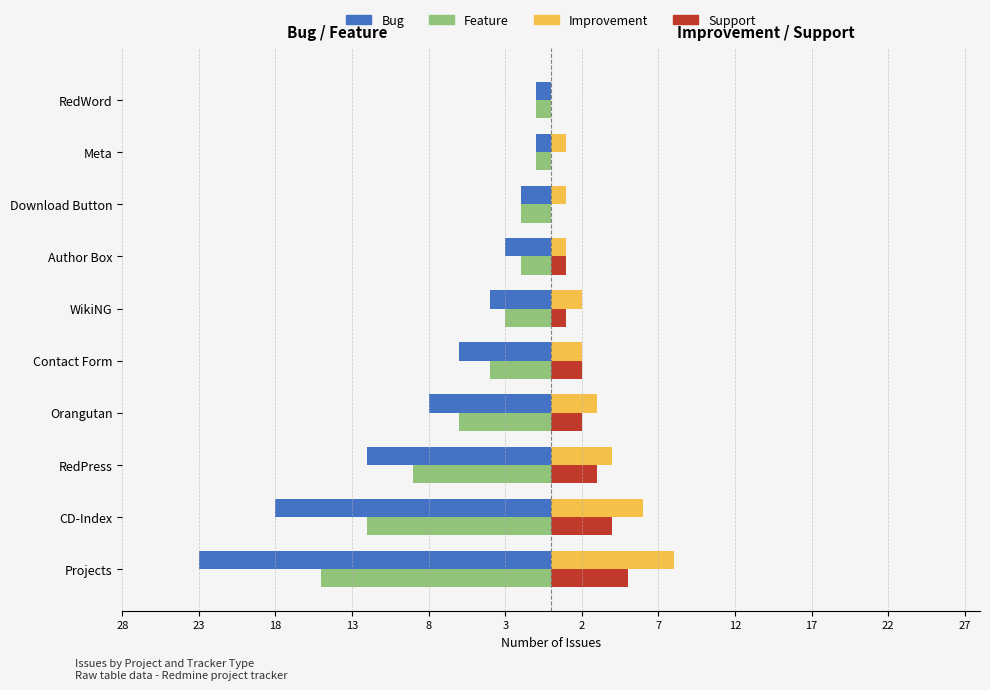

What are all the series names shown in the legend?

Bug, Feature, Improvement, Support